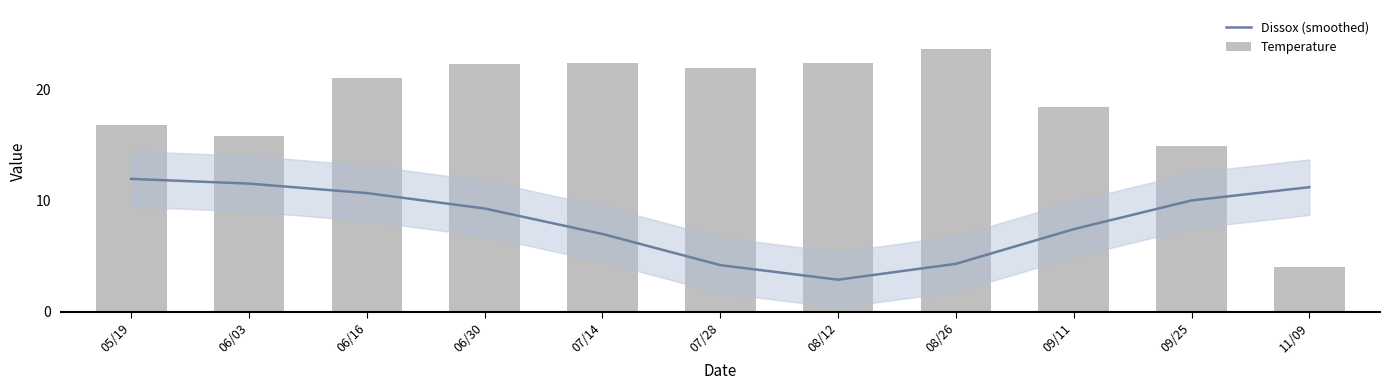

How many data points does each series have?

11